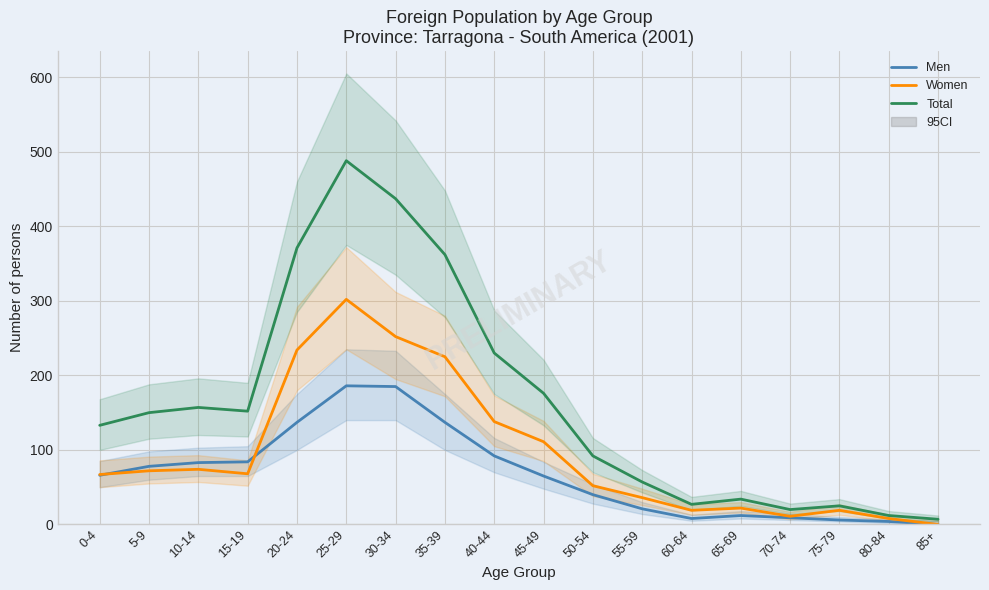

What is the value of the Total point at the 16th from the left?

25